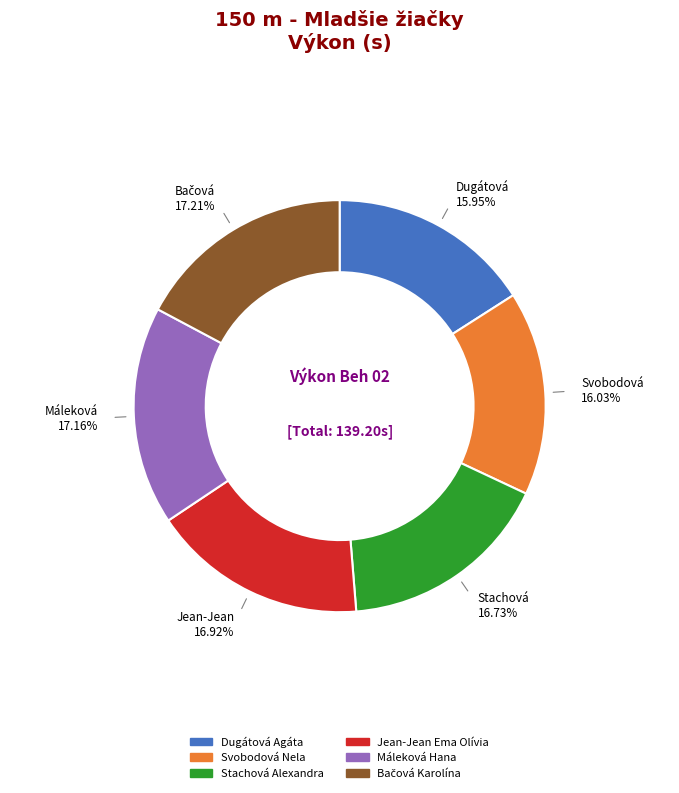

Is there a majority slice in this chart?

No